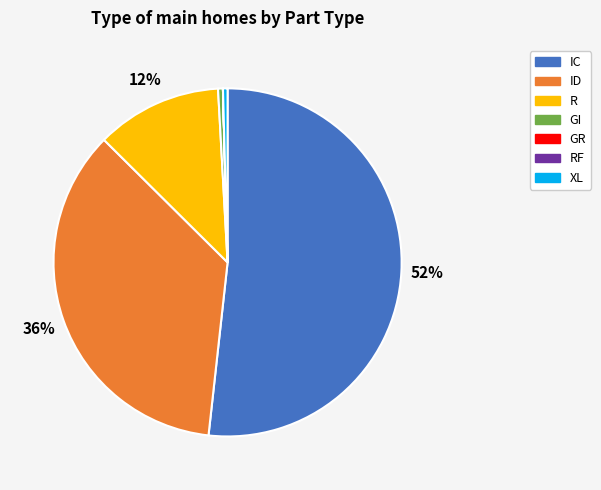

To the nearest percent, what is the average slice percentage?

14%